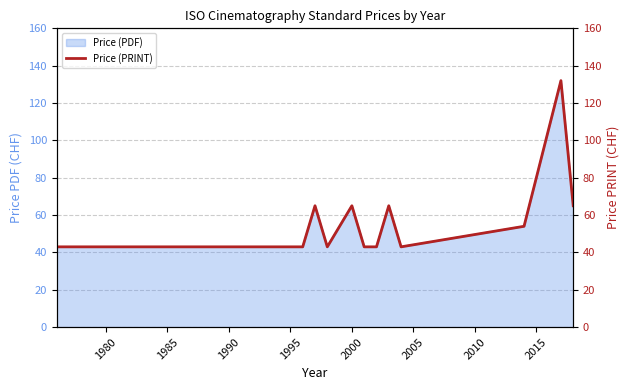

The Price (PDF) series shows 64 at 1985. True or false?

False